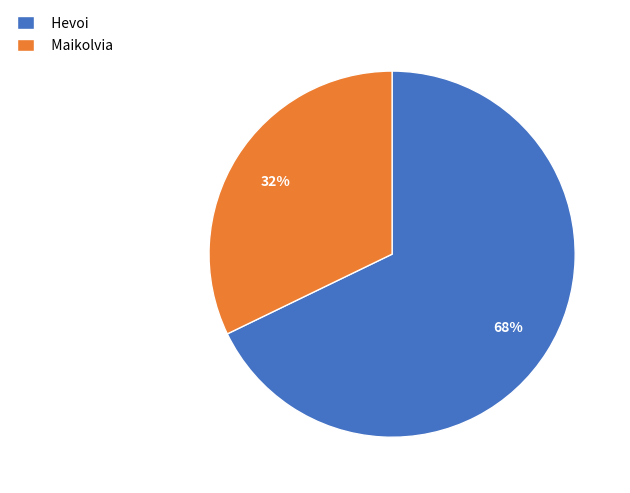

Do Maikolvia and Hevoi together represent more than half of the pie?

Yes